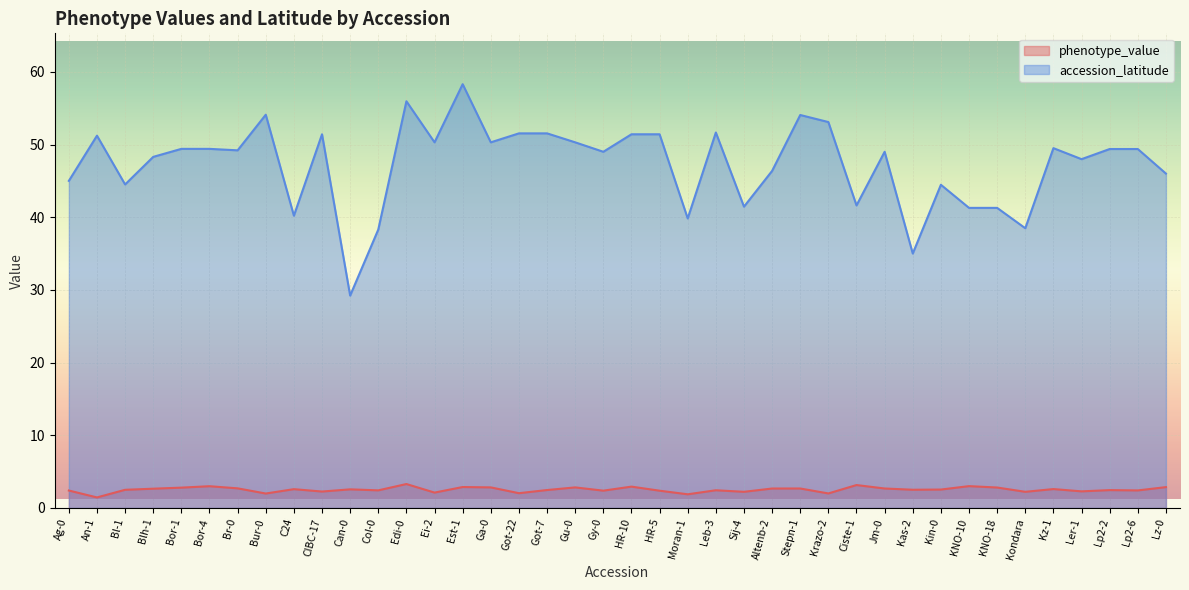

Which series has the largest total across all categories?

accession_latitude